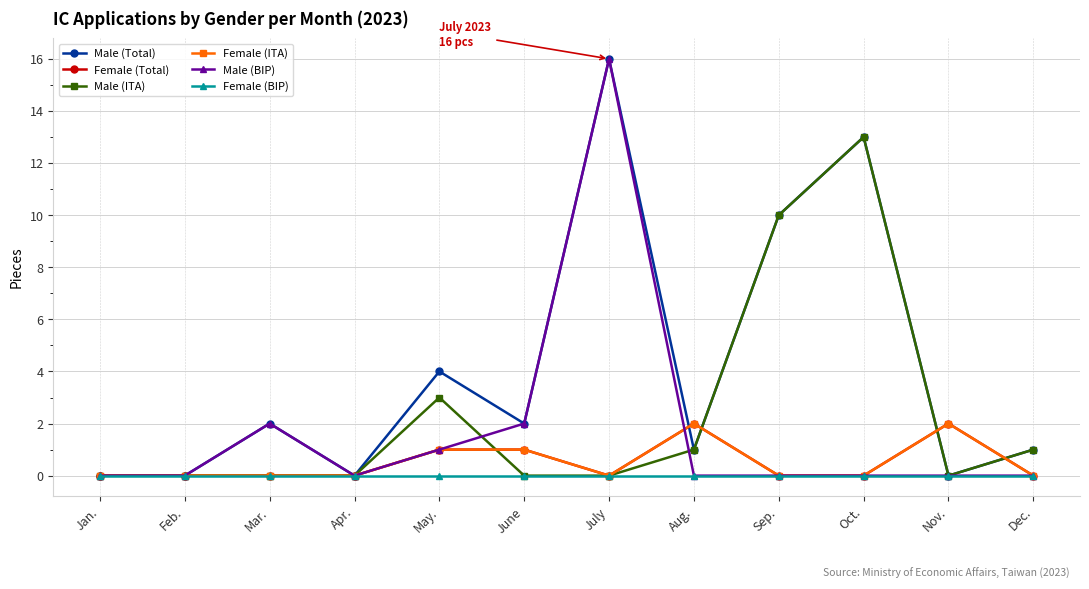

Does the chart have visible grid lines?

Yes